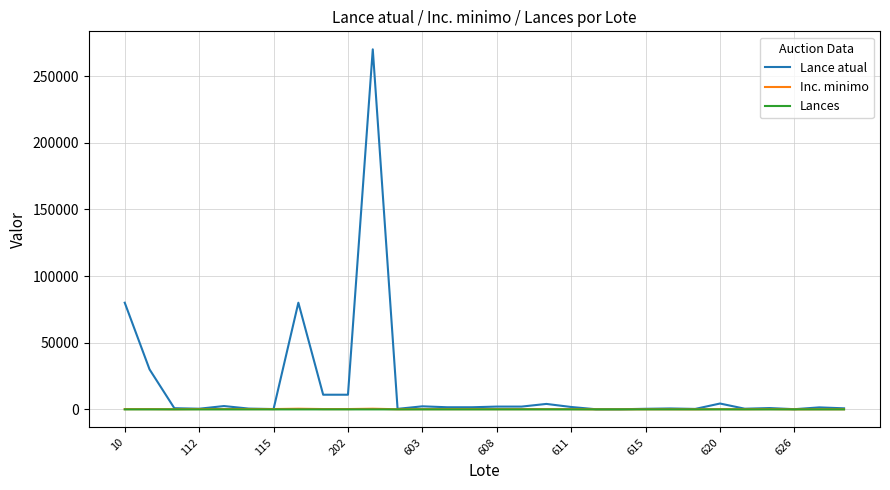

Which series has the largest range (max minus min)?

Lance atual